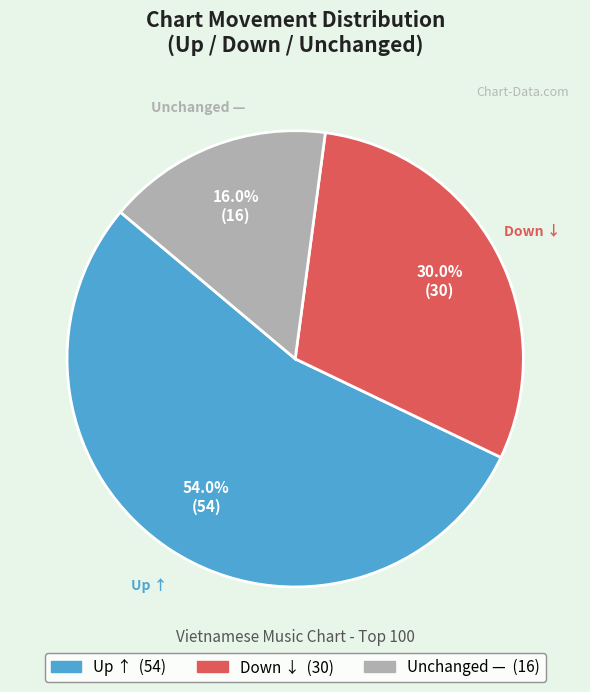

Is there any slice that represents more than half of the pie?

Yes